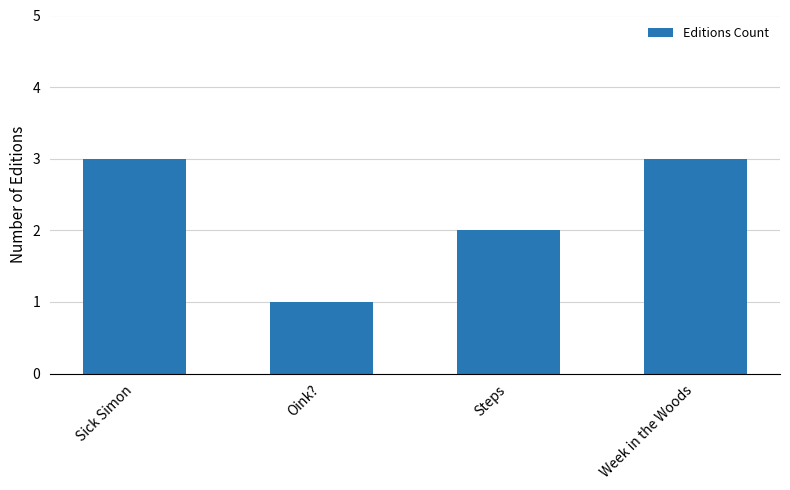

How many bars are there in total?

4